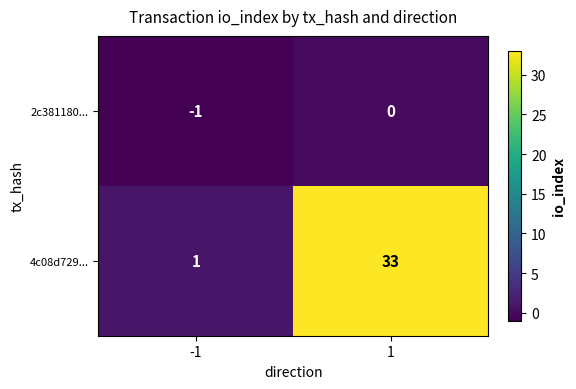

Which series has the largest range (max minus min)?

4c08d729...